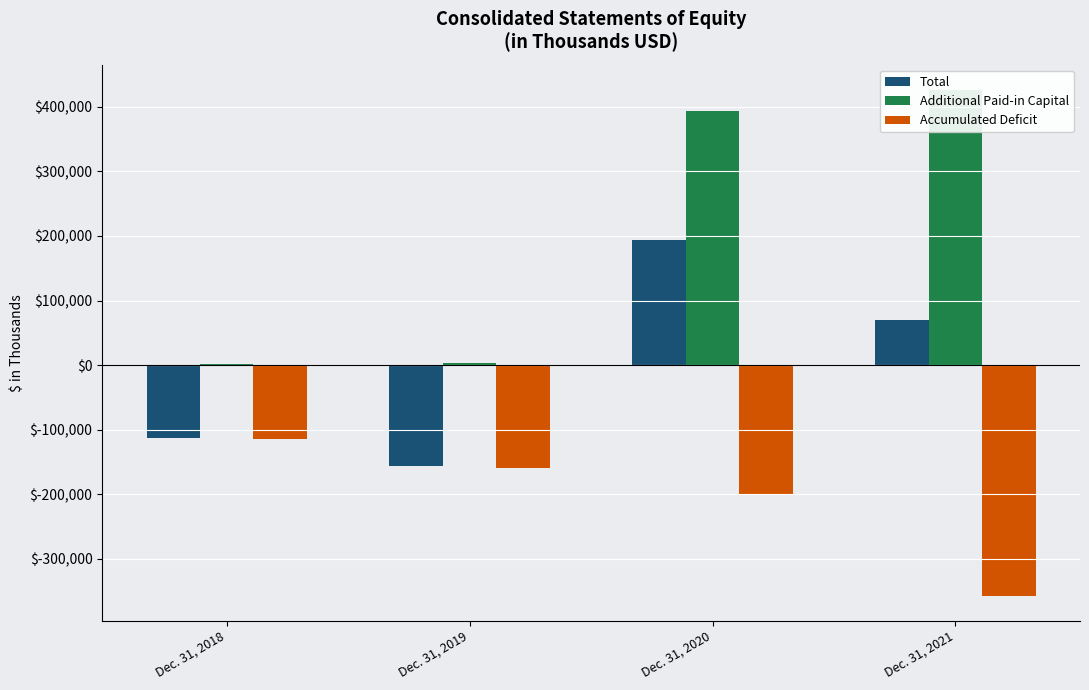

Reading left to right, list all the values displayed in this chart.

Total: -112999	-156103	193911	69164
Additional Paid-in Capital: 1718	3100	392965	425972
Accumulated Deficit: -114717	-159203	-199058	-356812